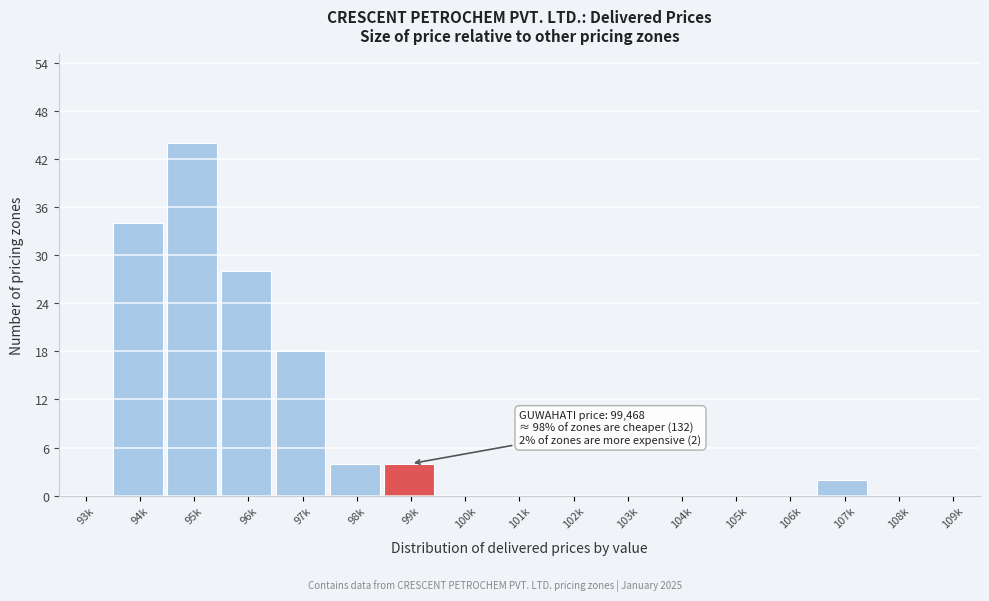

Reading left to right, list all the values displayed in this chart.

93k=0	94k=34	95k=44	96k=28	97k=18	98k=4	99k=4	100k=0	101k=0	102k=0	103k=0	104k=0	105k=0	106k=0	107k=2	108k=0	109k=0